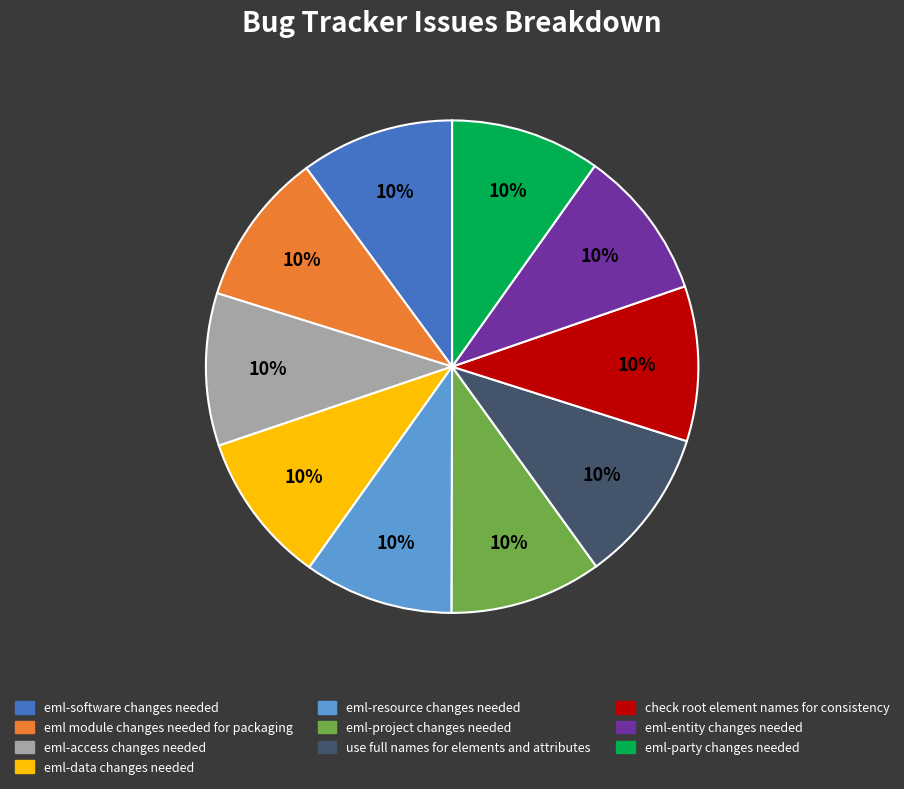

Do eml module changes needed for packaging and check root element names for consistency together represent more than half of the pie?

No